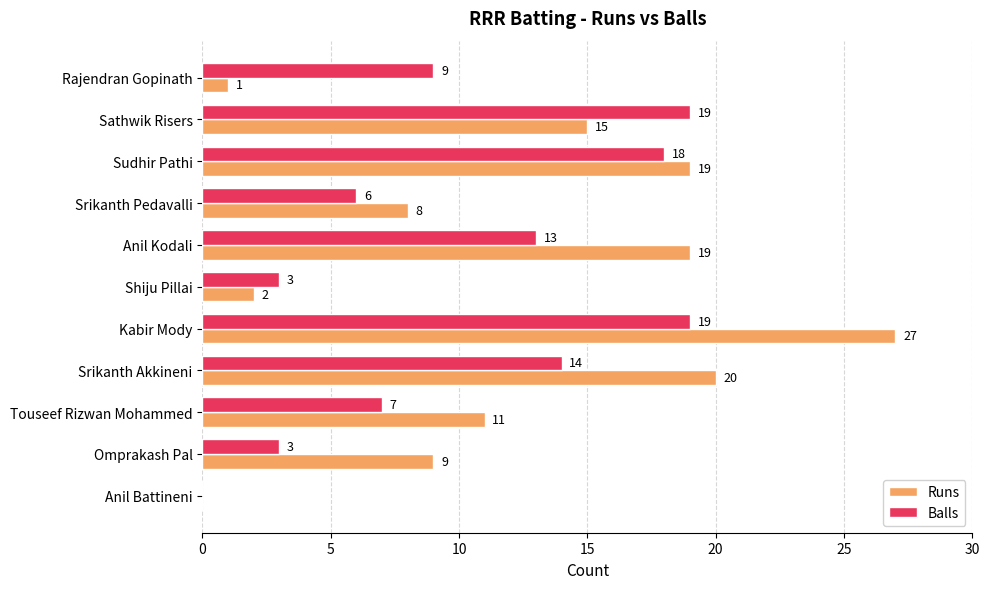

What is the sum of all Runs values?

131